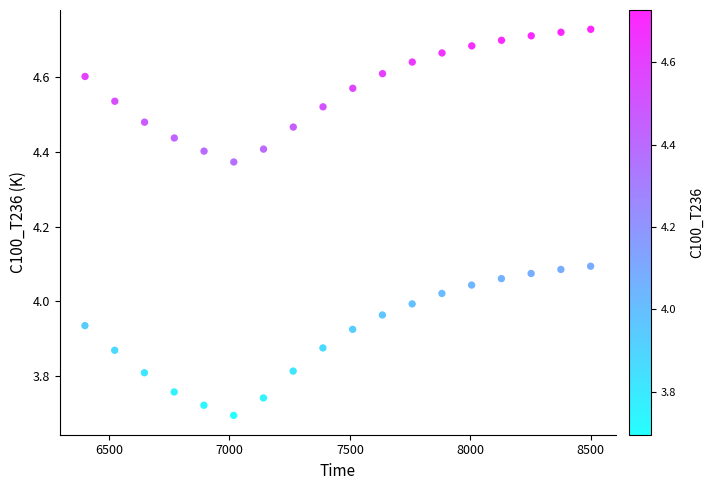

What is the range of Y values (max minus min)?

1.0